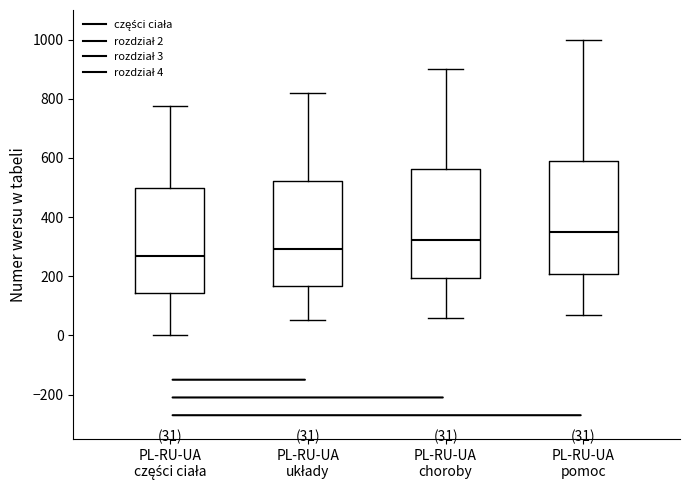

Which box has the highest median line?

PL-RU-UA pomoc